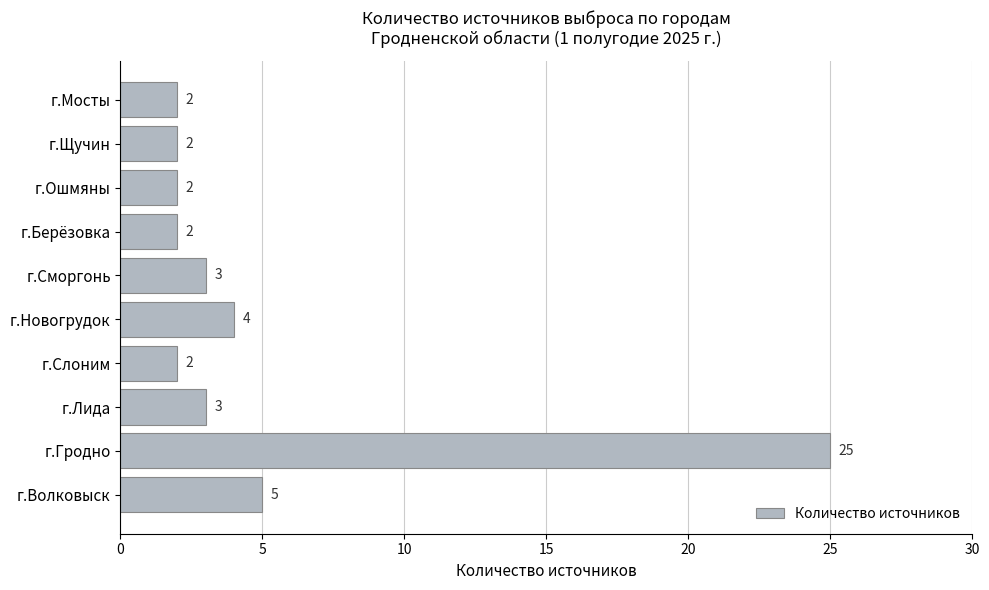

What is the difference between the maximum and minimum values?

23